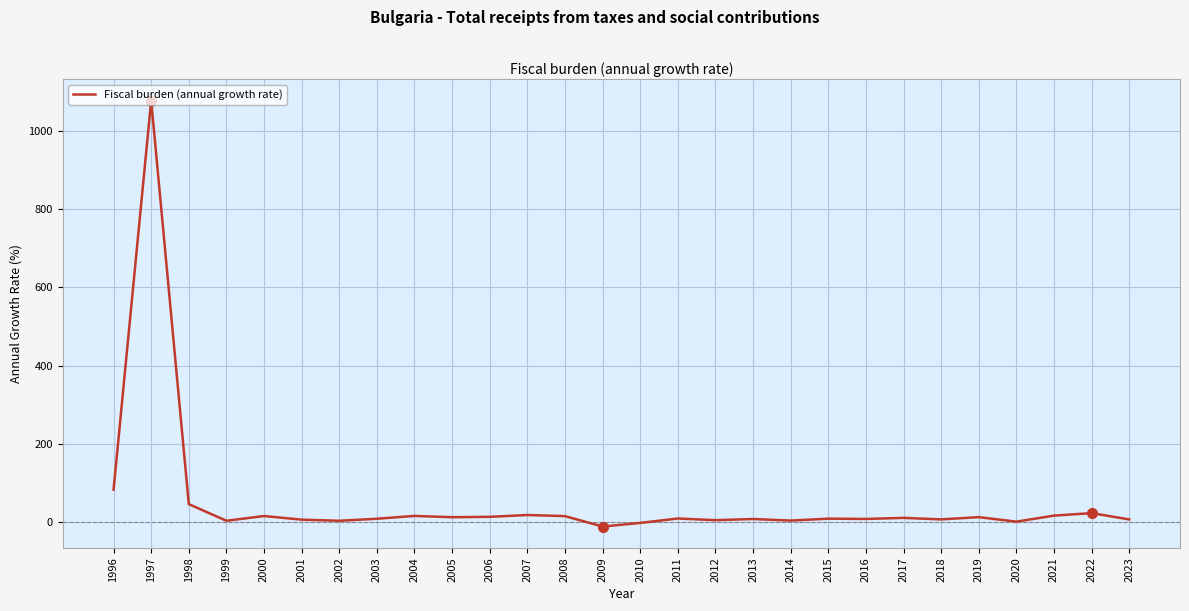

Count the number of data series in this chart.

1